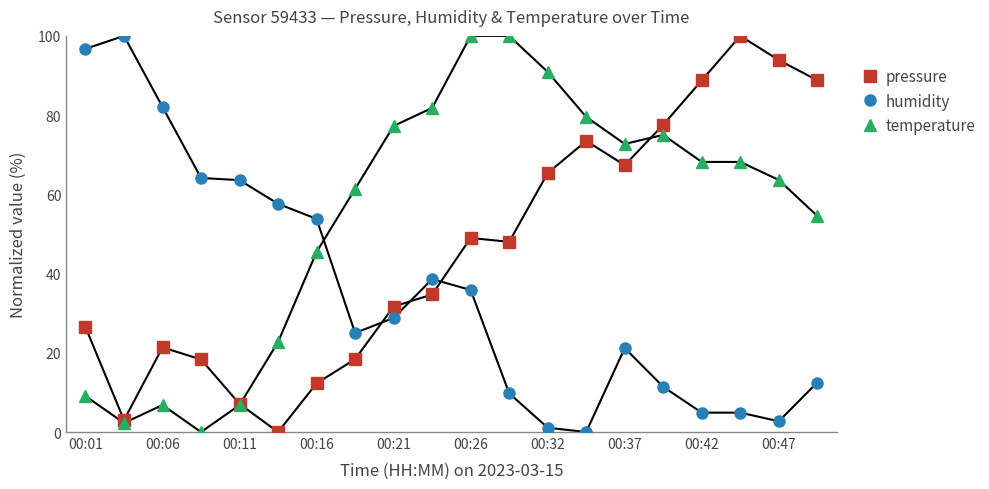

What is the highest value of the temperature series?

100.0